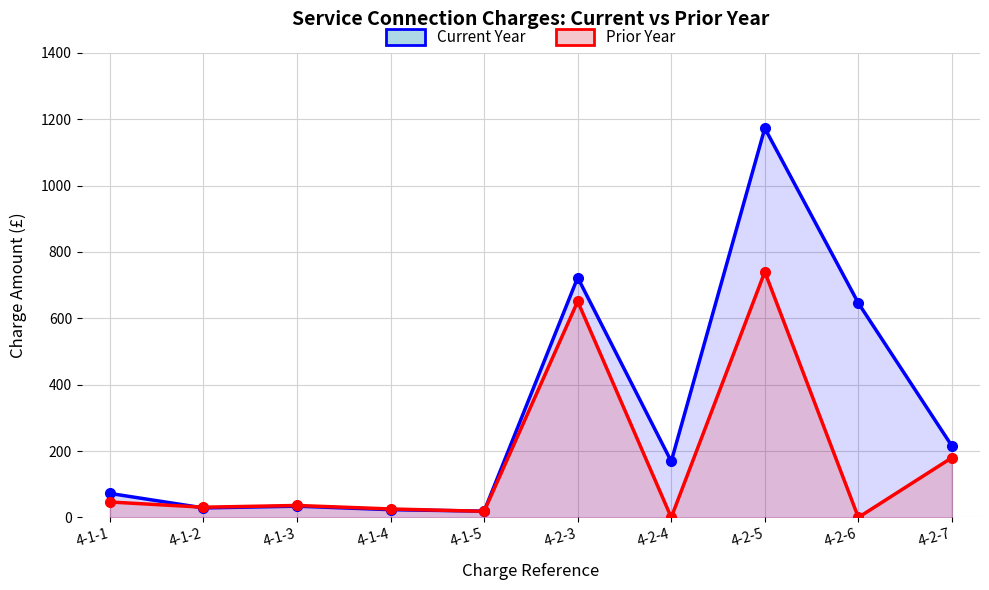

What is the difference between the maximum and minimum values in the Prior Year series?

740.0